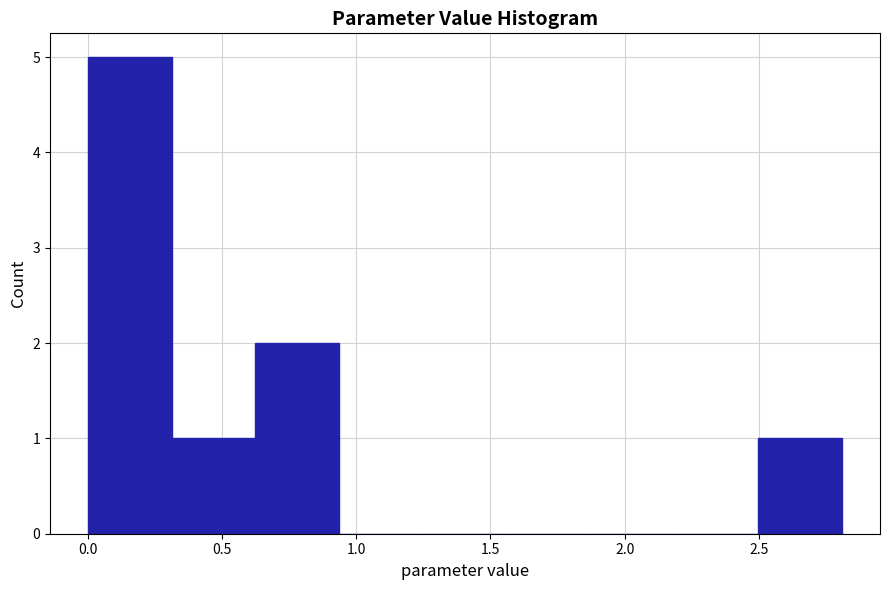

What is the height of the bar covering 0.60 to 0.95 on the x-axis? Neither the bar edges nor the heights are printed on the chart, so give them approximately, as read against the axes.

2